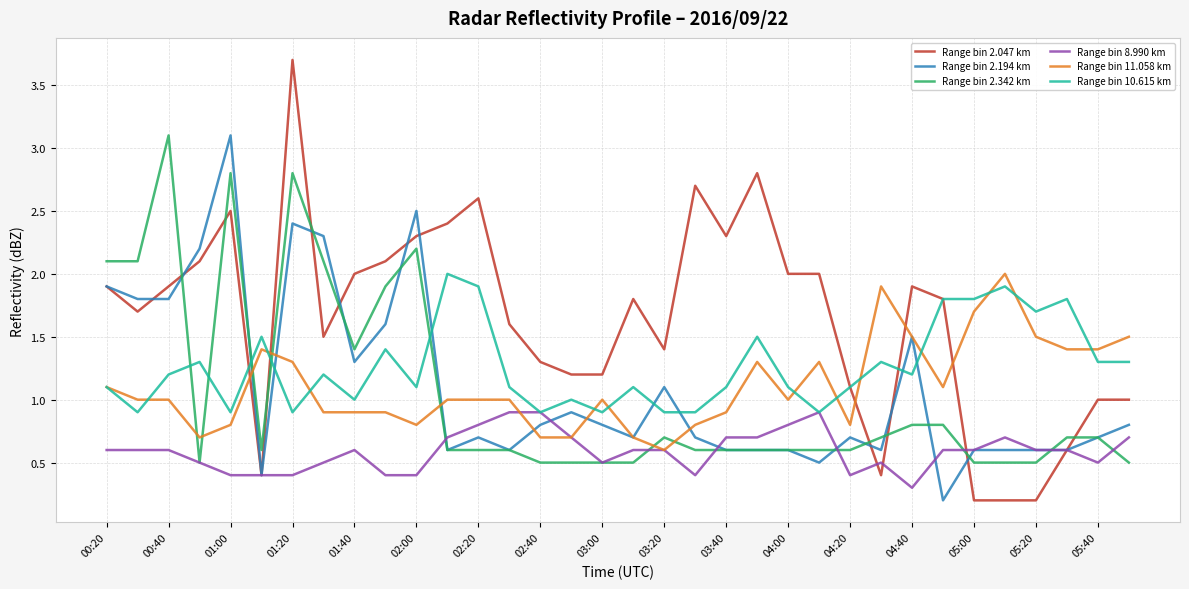

Which series has the largest total across all categories?

Range bin 2.047 km